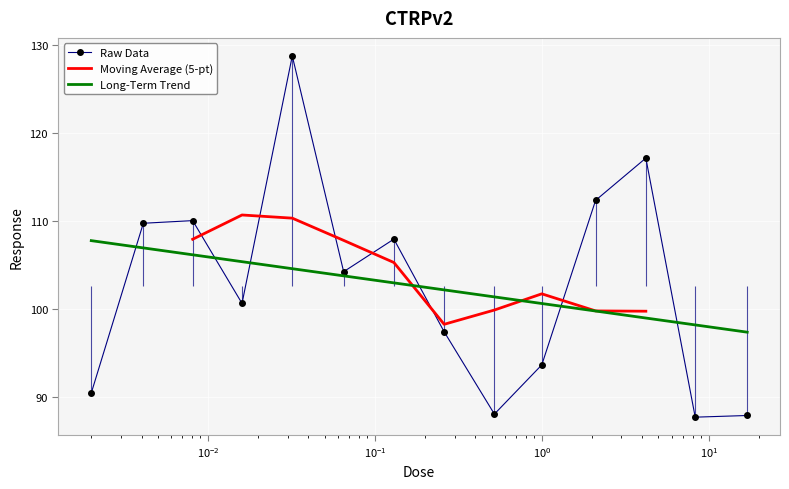

What is the change in value from 0.002 to 8.3?

-2.7